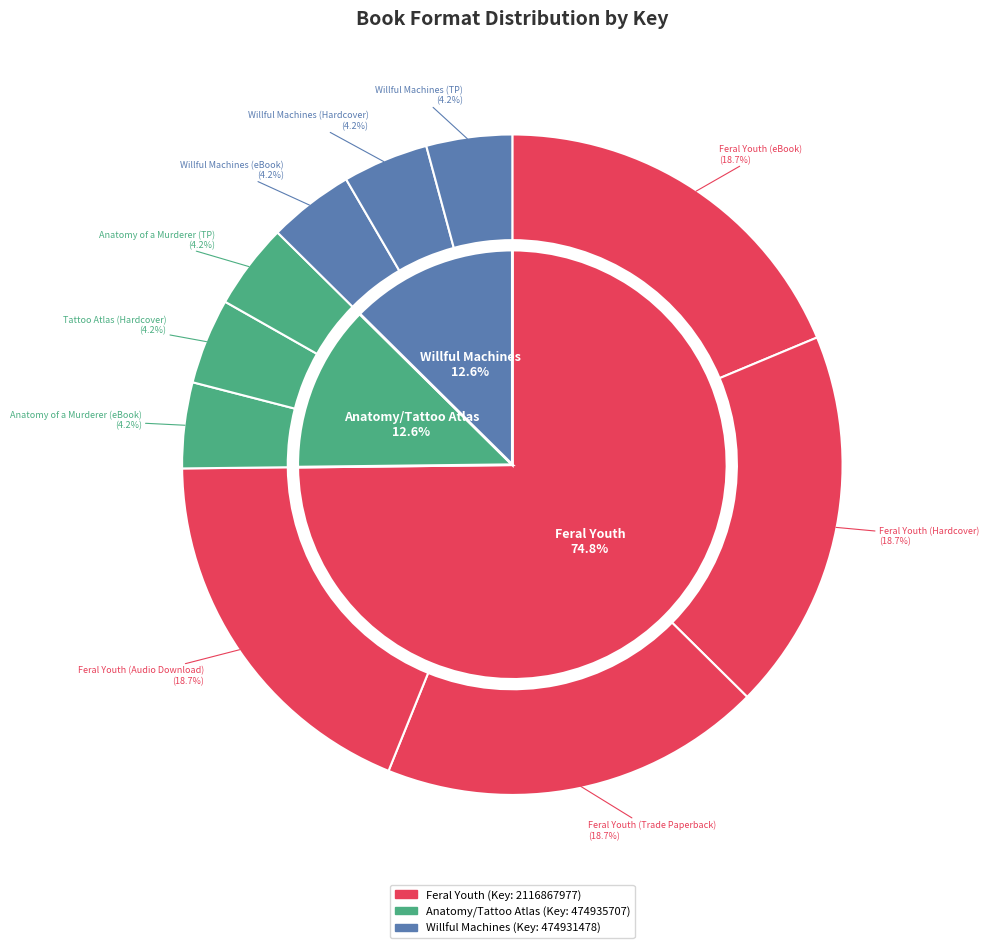

To the nearest percent, what is the difference between the largest and smallest slice percentages?

15%